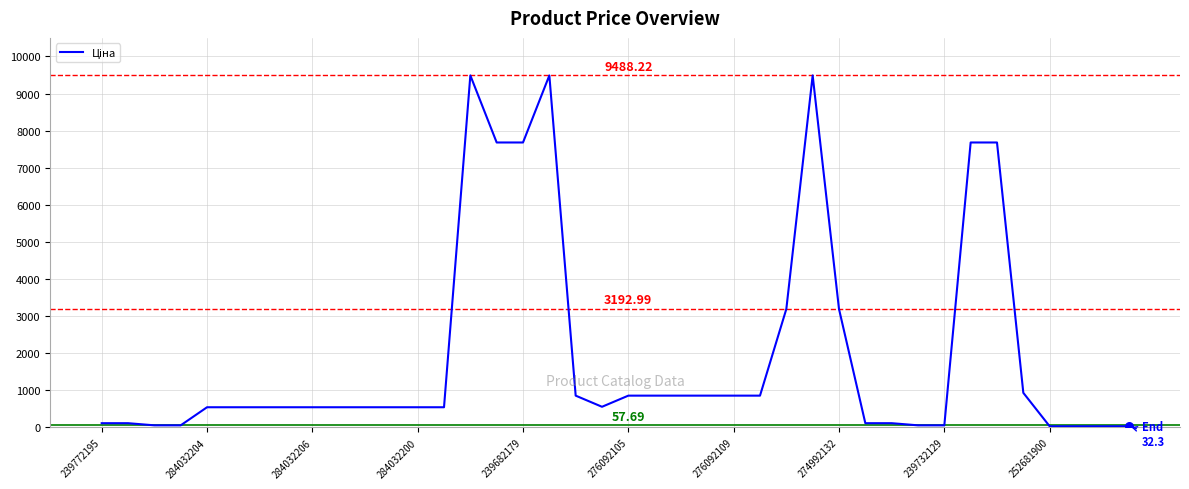

How many lines are shown in the chart?

1